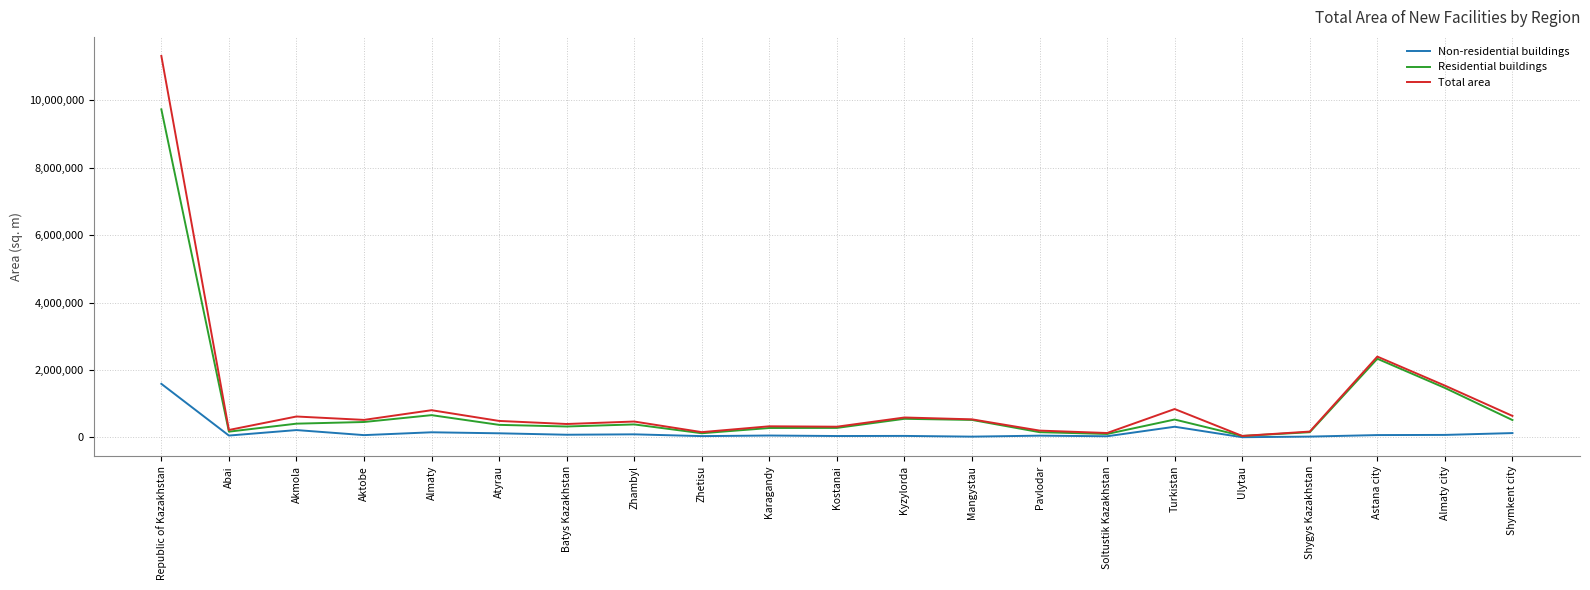

At which label is Total area closest to 5679101?

Astana city